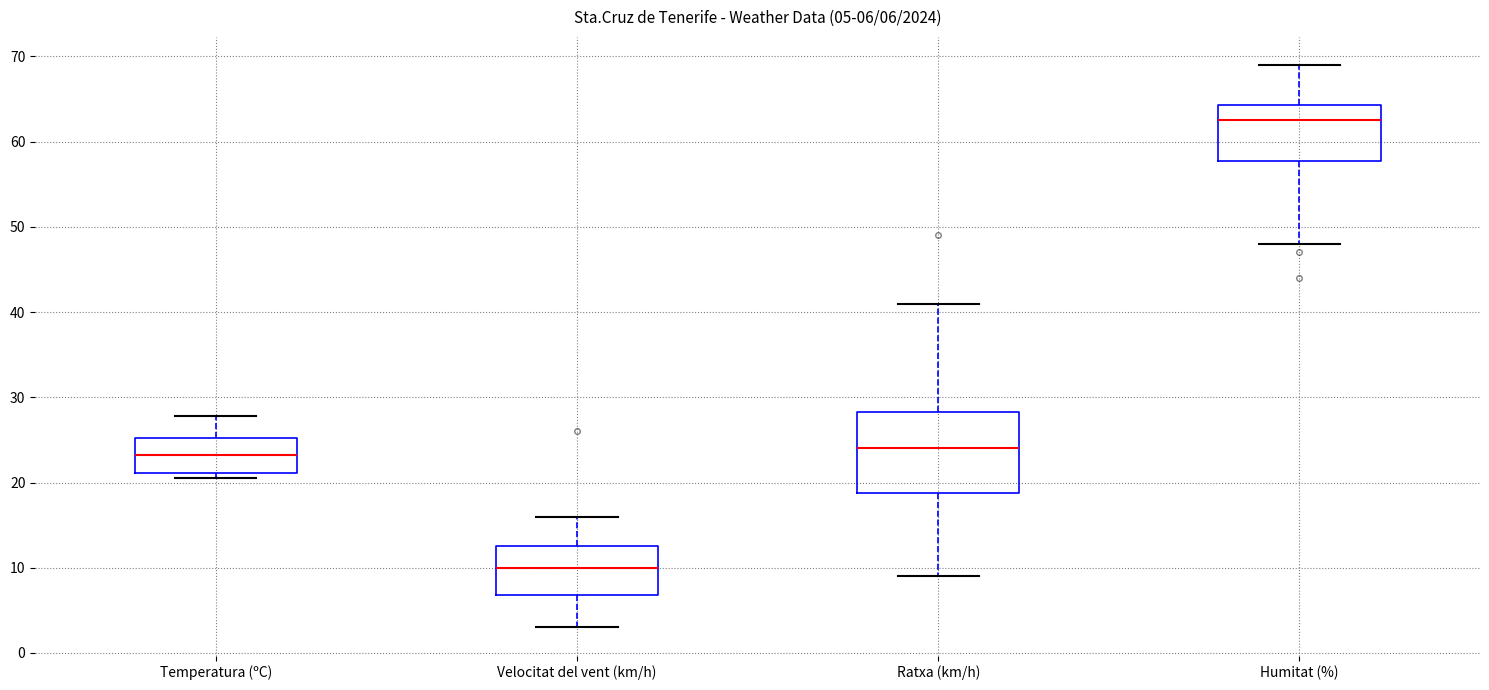

Which box has the lowest median line?

Velocitat del vent (km/h)